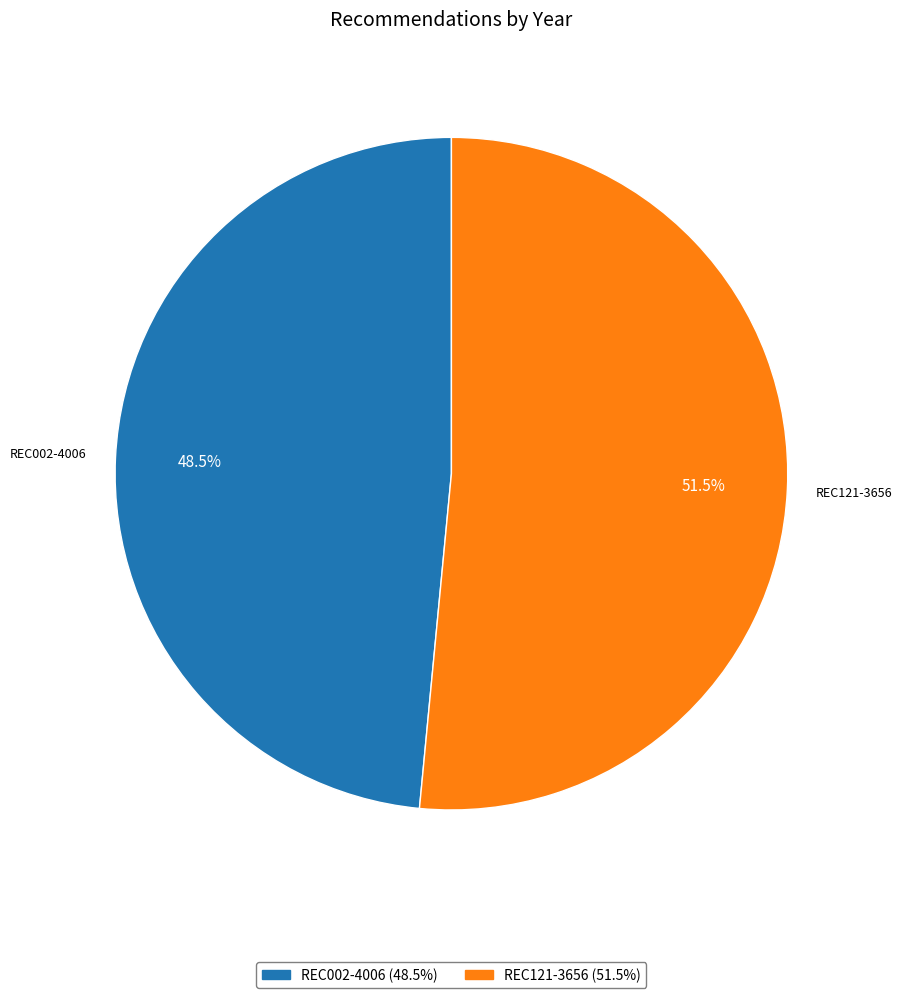

Do REC121-3656 and REC002-4006 together represent more than half of the pie?

Yes